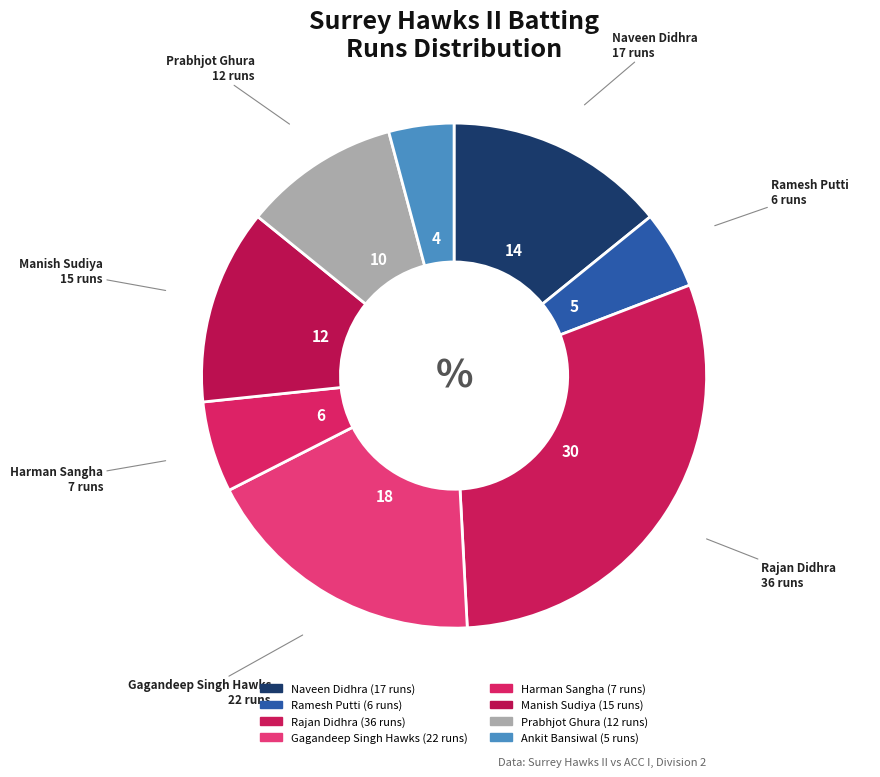

To the nearest percent, what is the combined percentage of Gagandeep Singh Hawks and Ramesh Putti?

23%